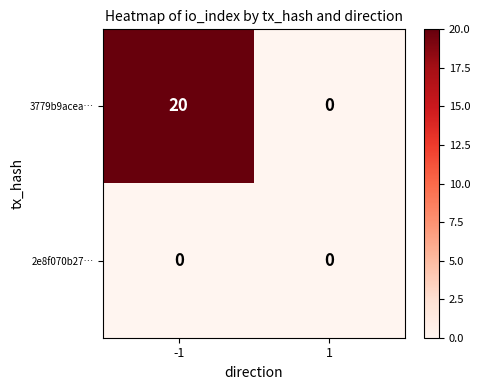

What is the greatest value displayed?

20